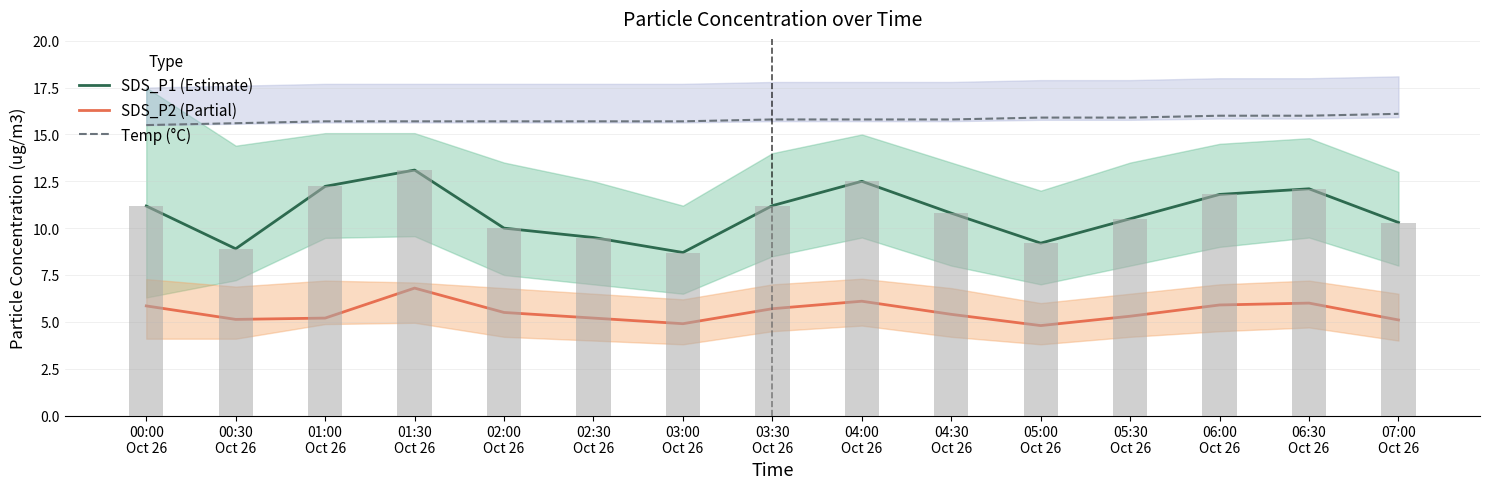

List the series in order of their overall mean, lowest first.

SDS_P2 (Partial), SDS_P1 (Estimate), Temp (°C)